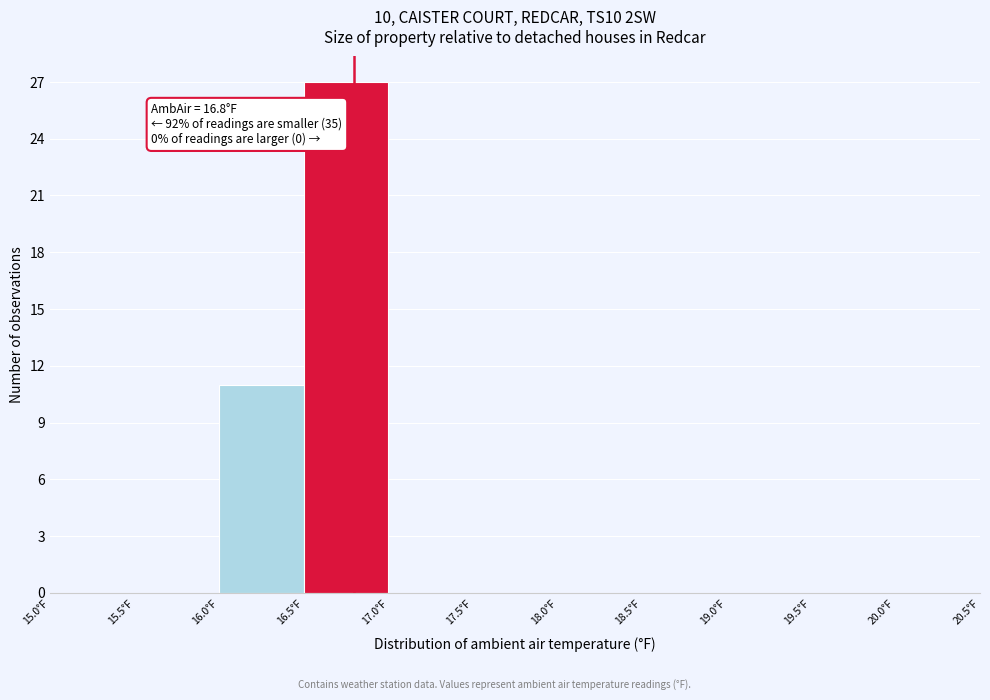

Which range on the x-axis has the tallest bar?

16.5 to 17.0